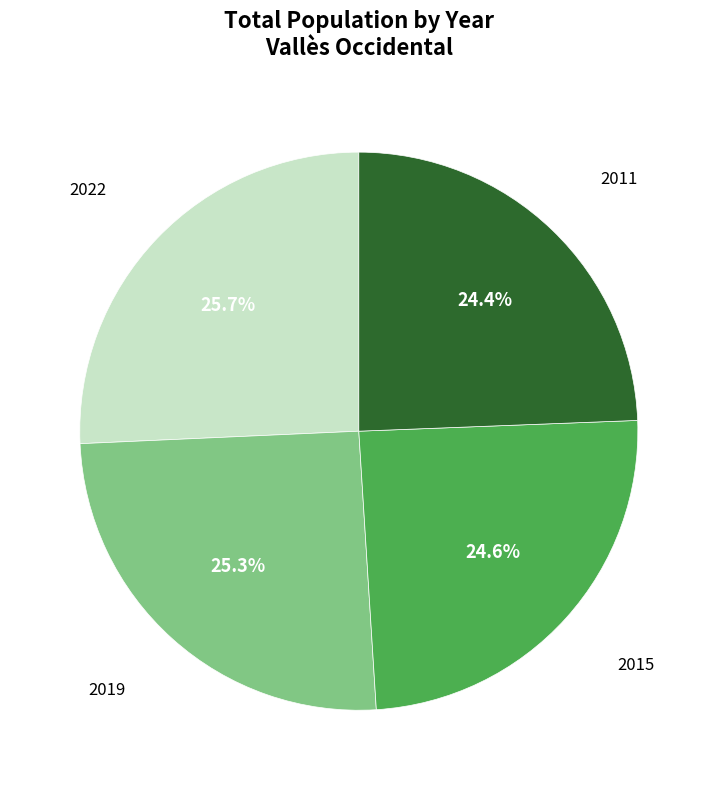

Does any single category account for the majority?

No